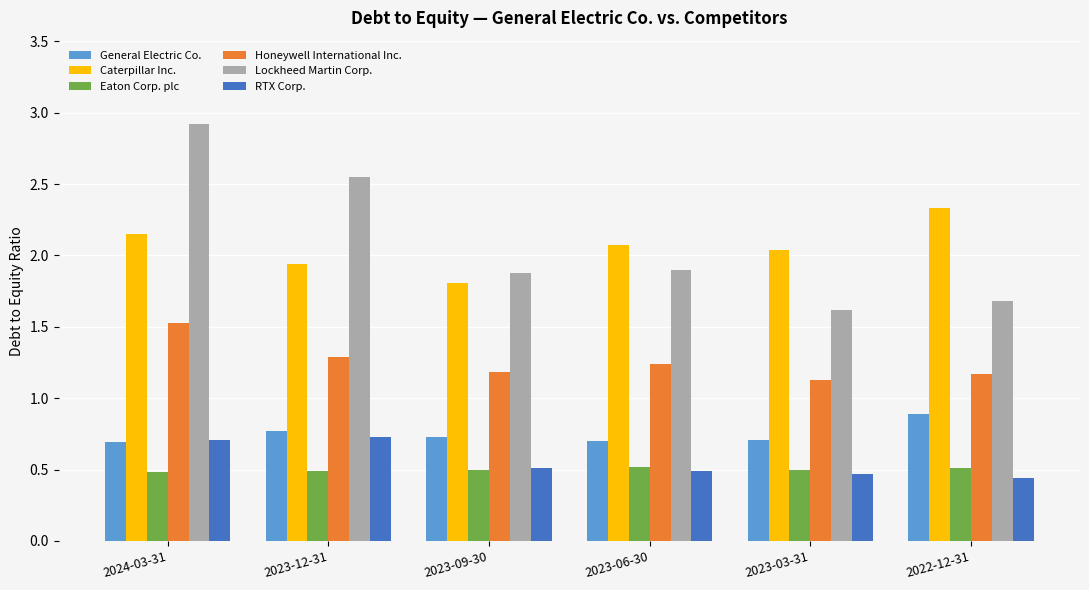

What is the highest value of the Lockheed Martin Corp. series?

2.9